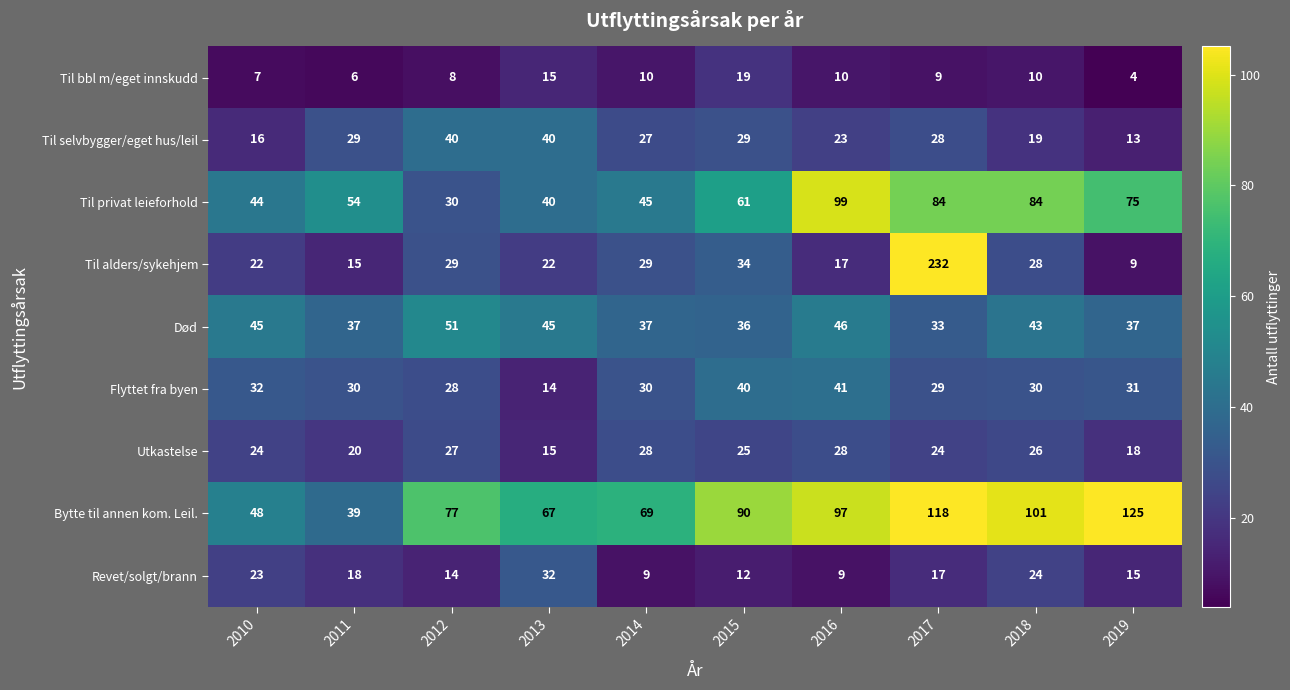

What is the difference between the highest and lowest values at 2014?

60